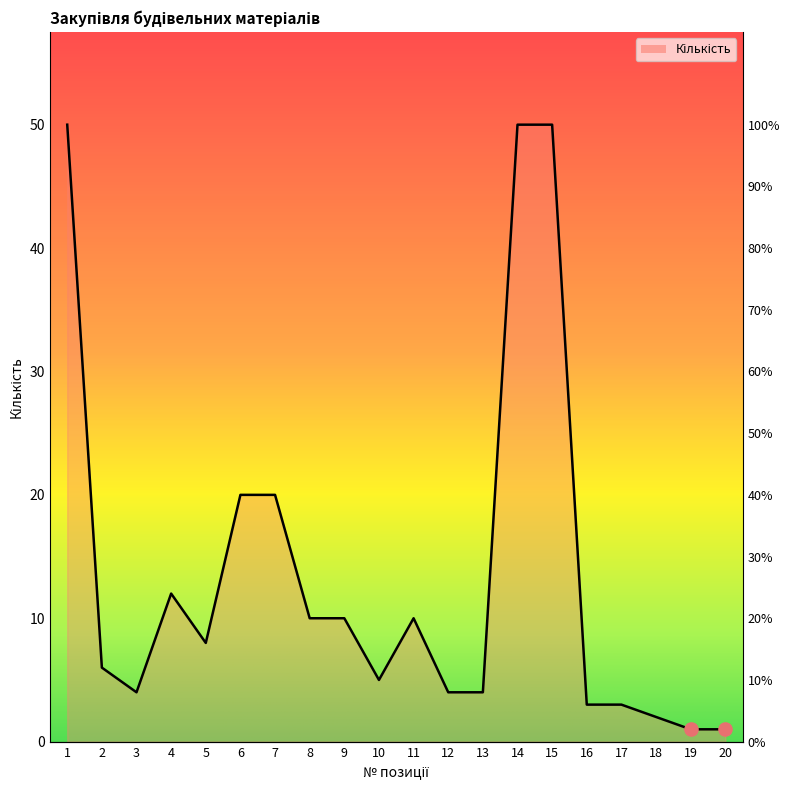

Between 18 and 1, which is larger?

1